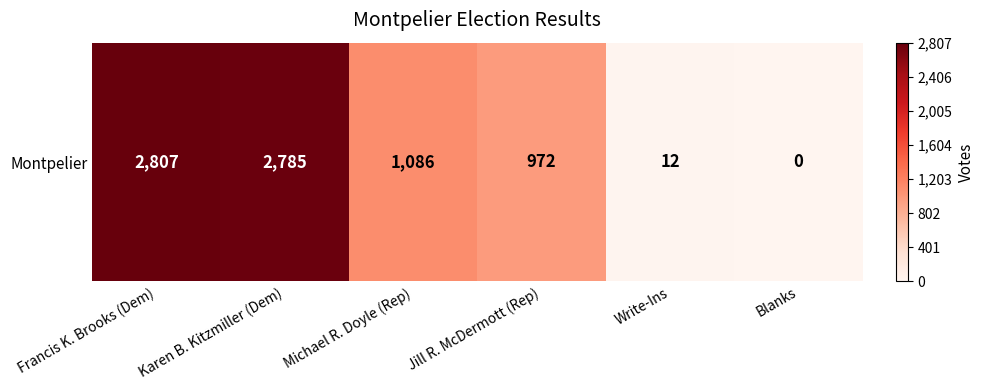

What is the change in value from Francis K. Brooks (Dem) to Karen B. Kitzmiller (Dem)?

-22